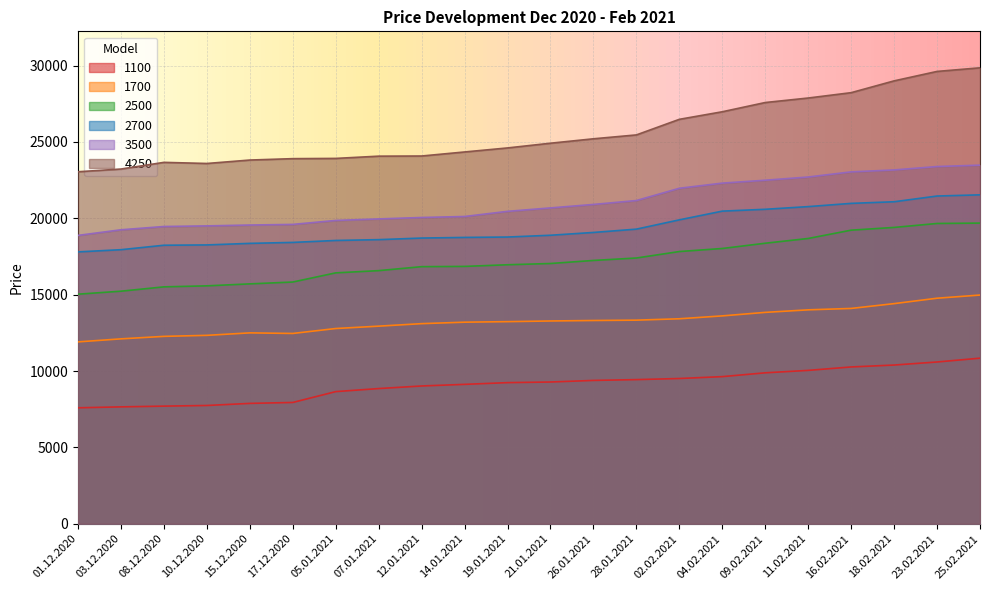

How many values in the 3500 series exceed 20682?

10